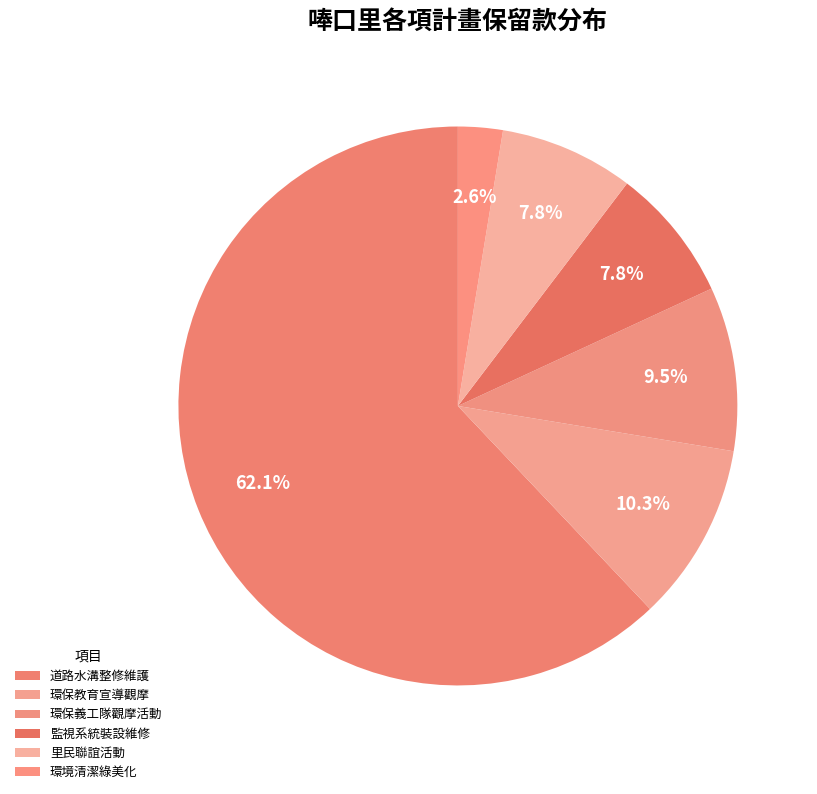

Count the number of slices in the pie.

6